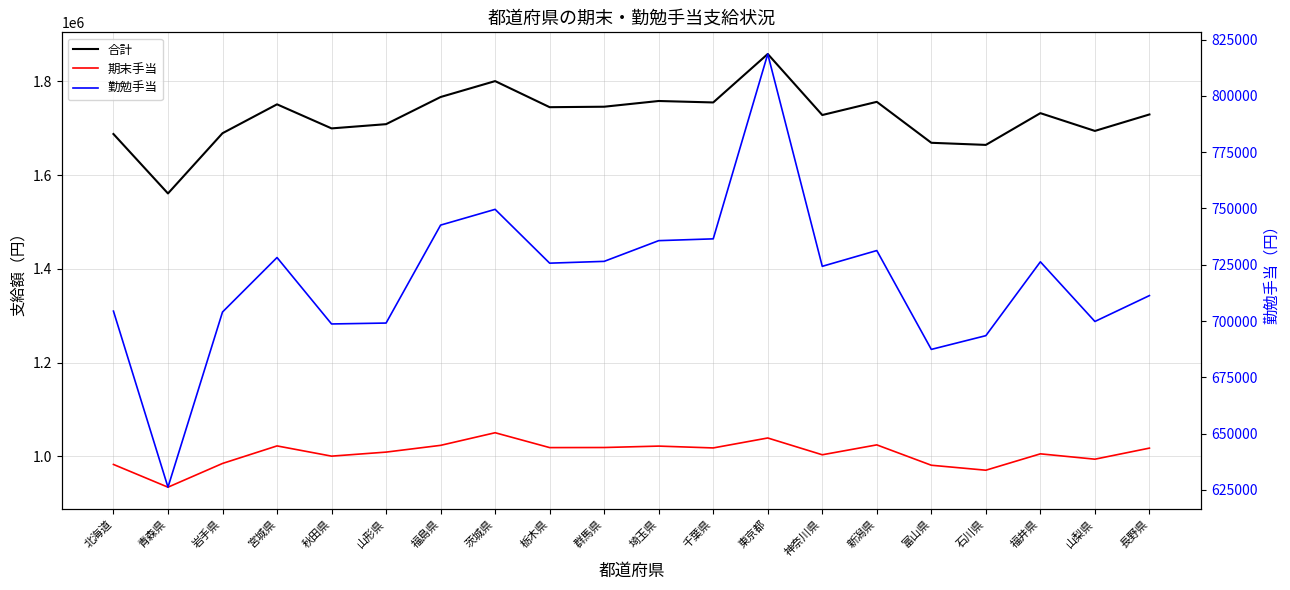

What is the label of the 5th point from the left?

秋田県